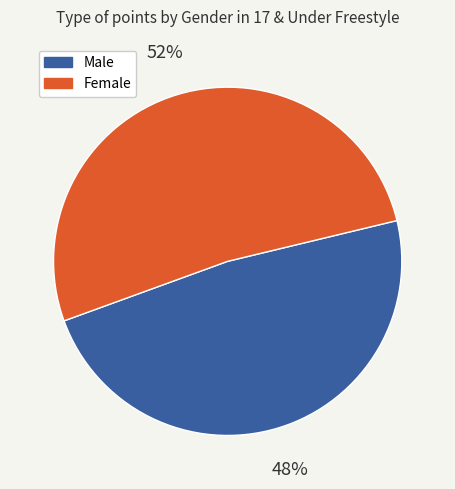

Do Female and Male together represent more than half of the pie?

Yes